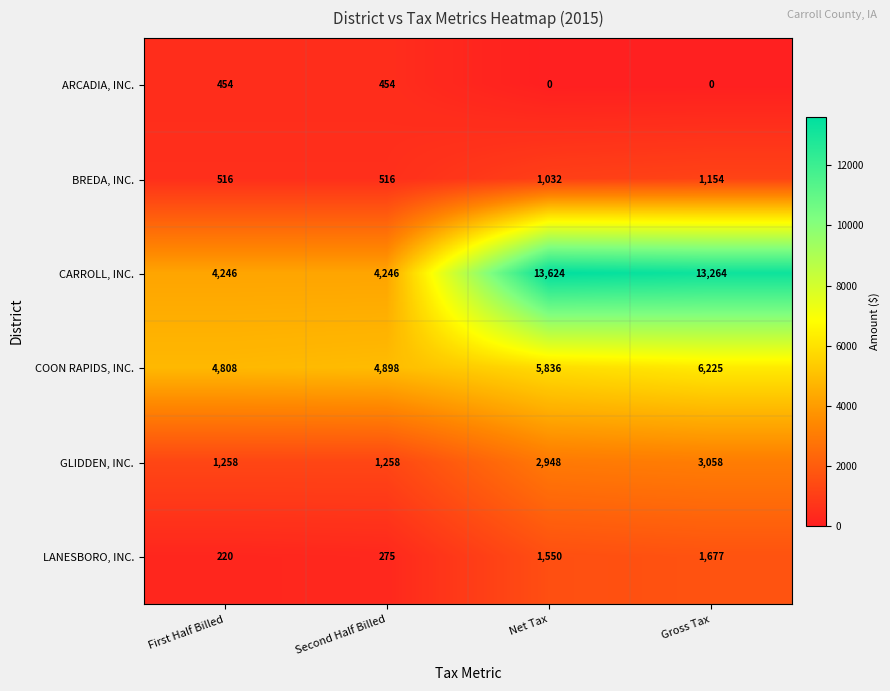

What is the difference between the second highest and second lowest values in the ARCADIA, INC. series?

454